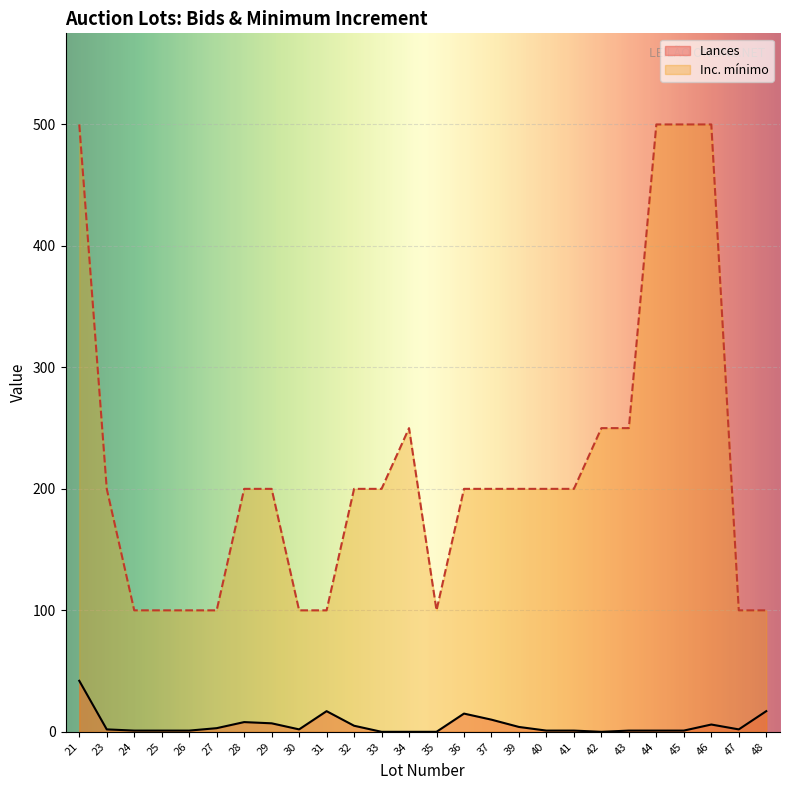

Where does the Lances series first go above 2?

21